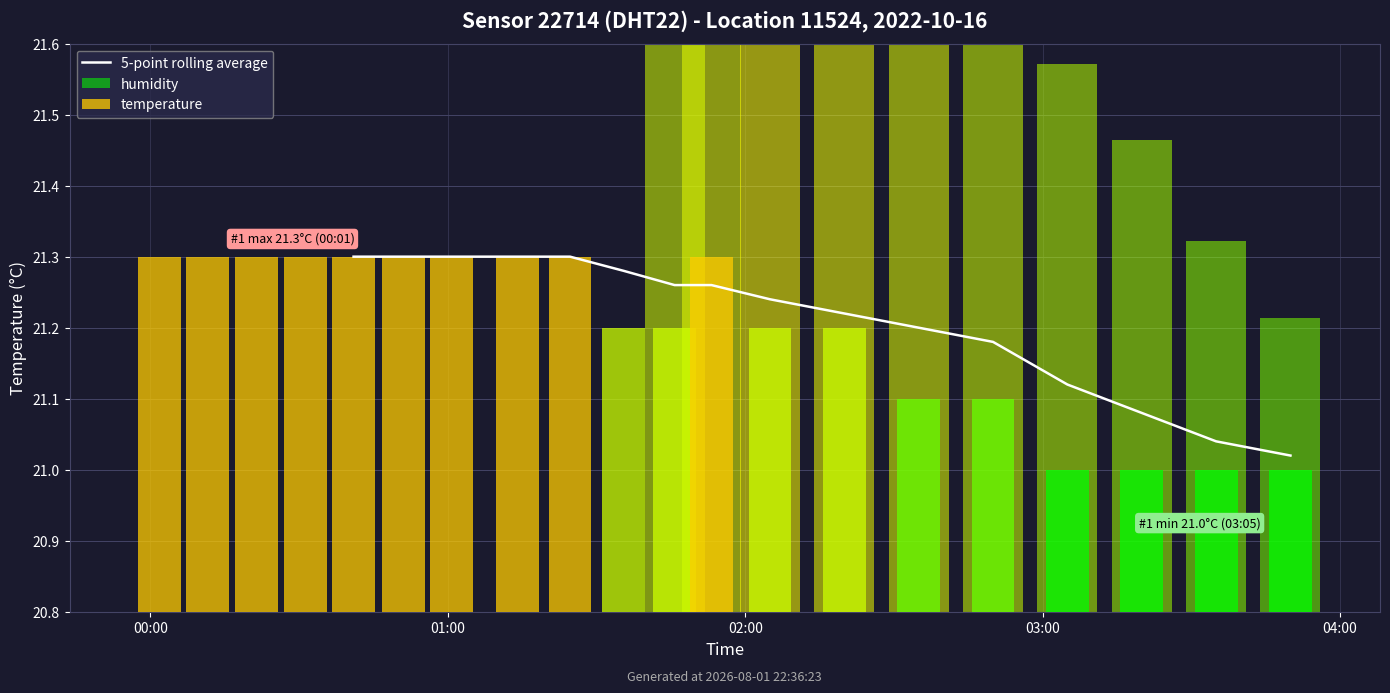

True or false: the data shows 21.2 at 10.

True